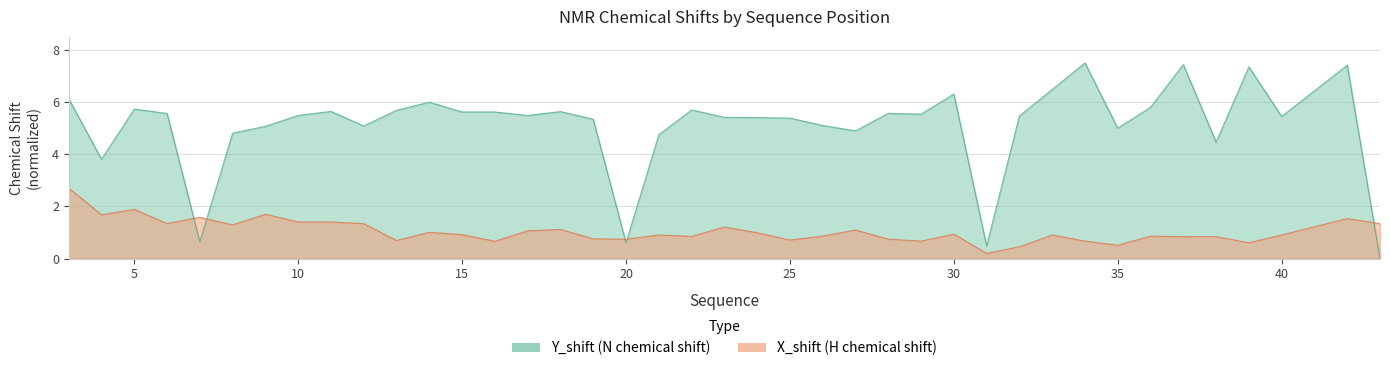

Is the value of Y_shift at 23 greater than the value of X_shift at 28?

Yes